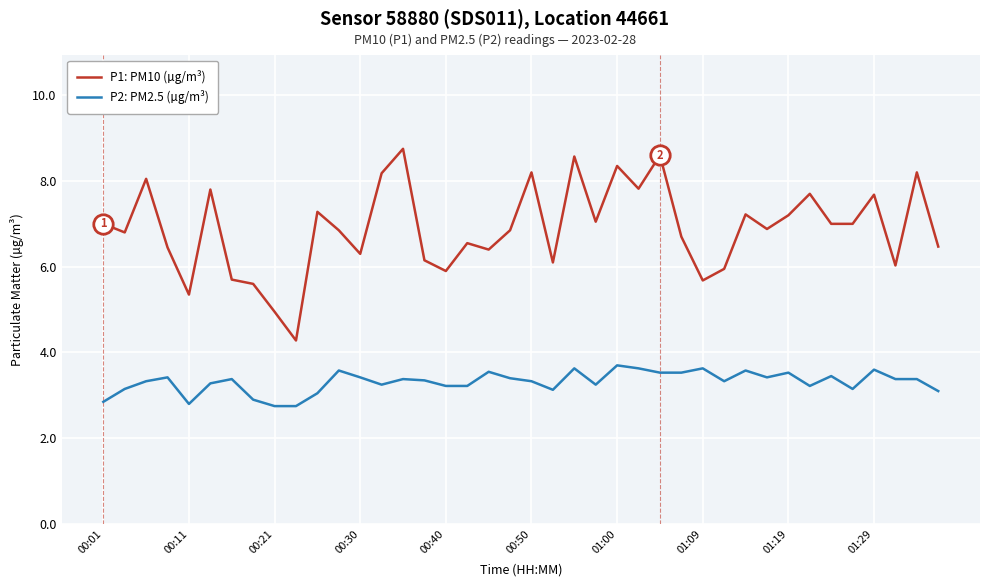

Rank the series by their maximum value, from lowest to highest.

P2: PM2.5 (µg/m³), P1: PM10 (µg/m³)